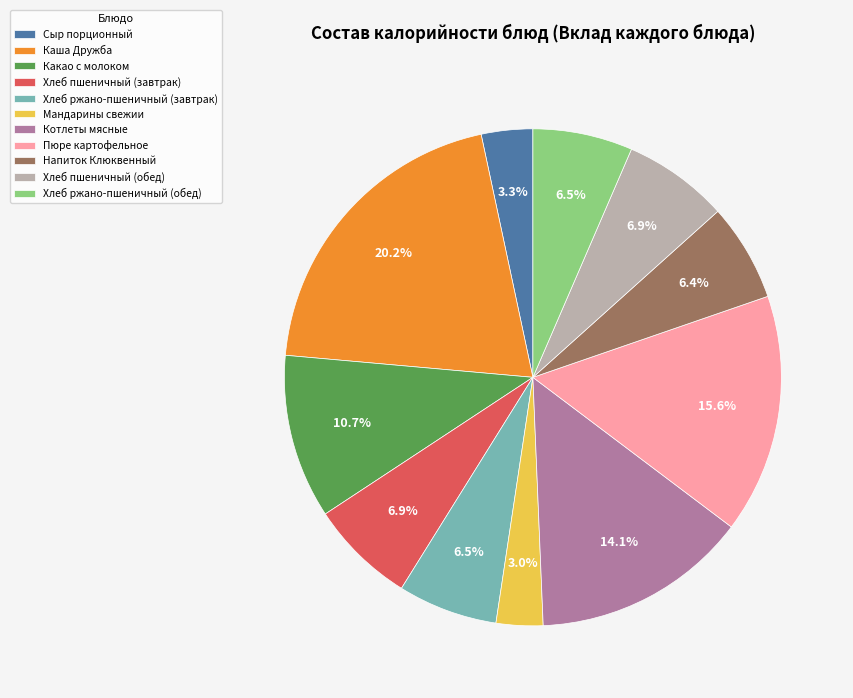

How much of the chart is everything except Котлеты мясные?

85.9%